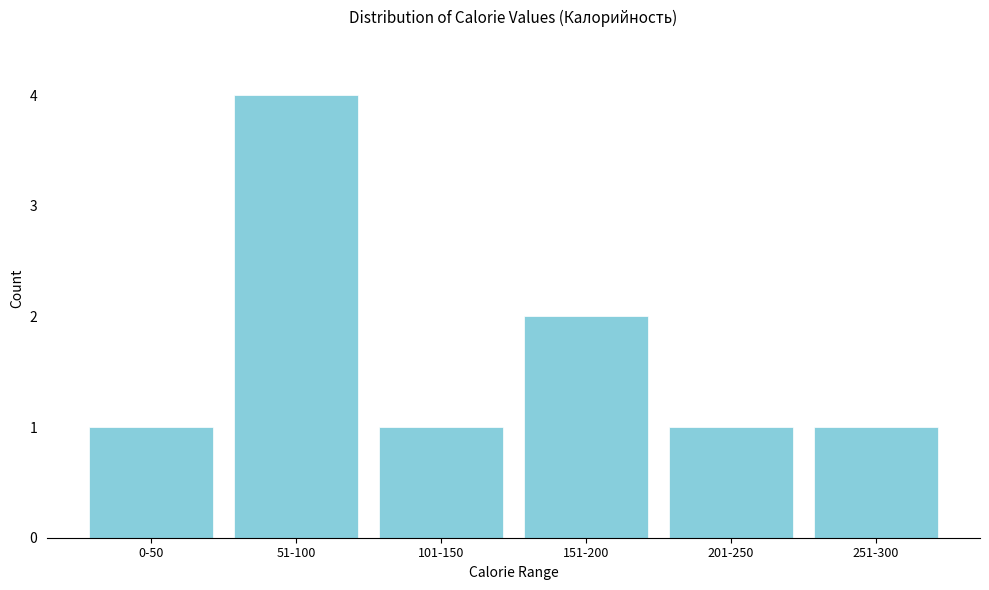

Reading left to right, list all the values displayed in this chart.

0-50=1	51-100=4	101-150=1	151-200=2	201-250=1	251-300=1